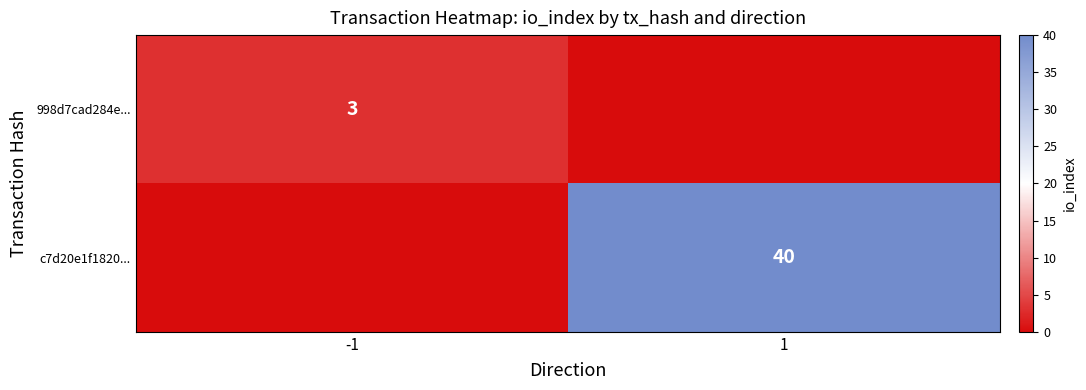

True or false: 998d7cad284e... has a value of 3 at -1.

True